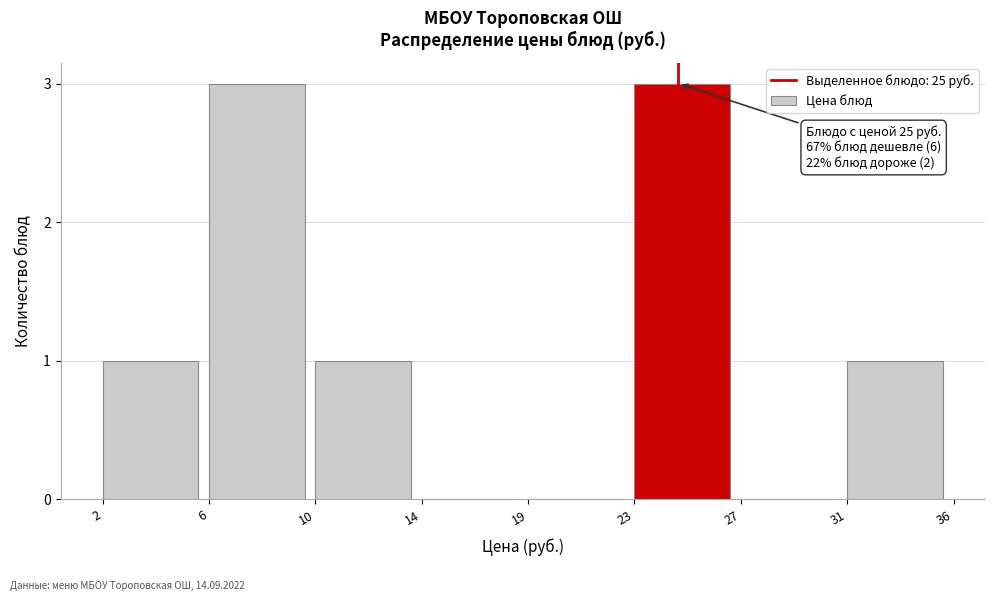

Reading left to right, what are all the values shown in this chart?

2=1	6=3	10=1	14=0	19=0	23=3	27=0	31=1